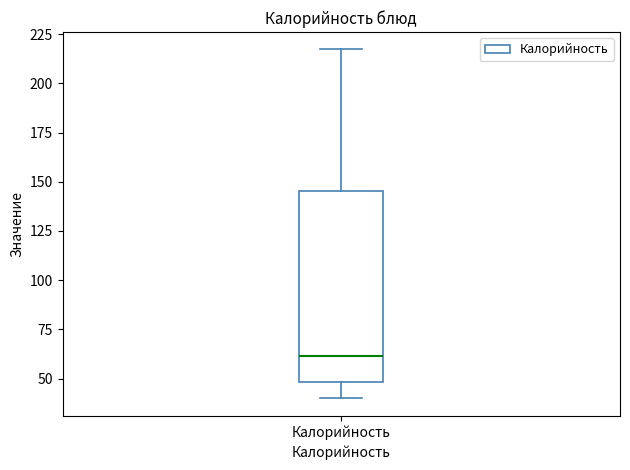

Transcribe this box plot: give where the median line is, the range the box spans, and where the two whiskers end, as read against the y-axis. The values are not printed on the chart, so give them approximately, as read against the axis.

median 60, box 50 to 145, whiskers 40 to 215